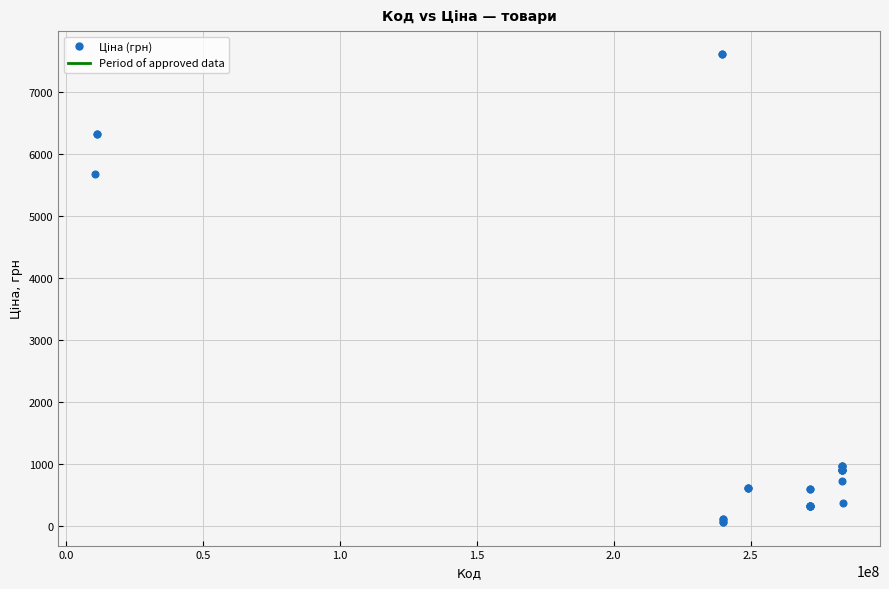

What Y value in the scatter plot is closest to 3826?

5673.8